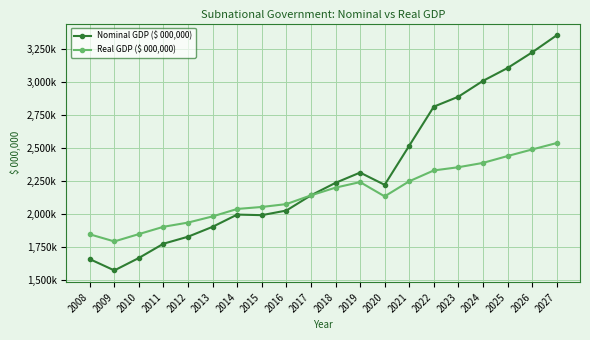

What is the difference between the second highest and second lowest values in the Nominal GDP ($ 000,000) series?

1567880